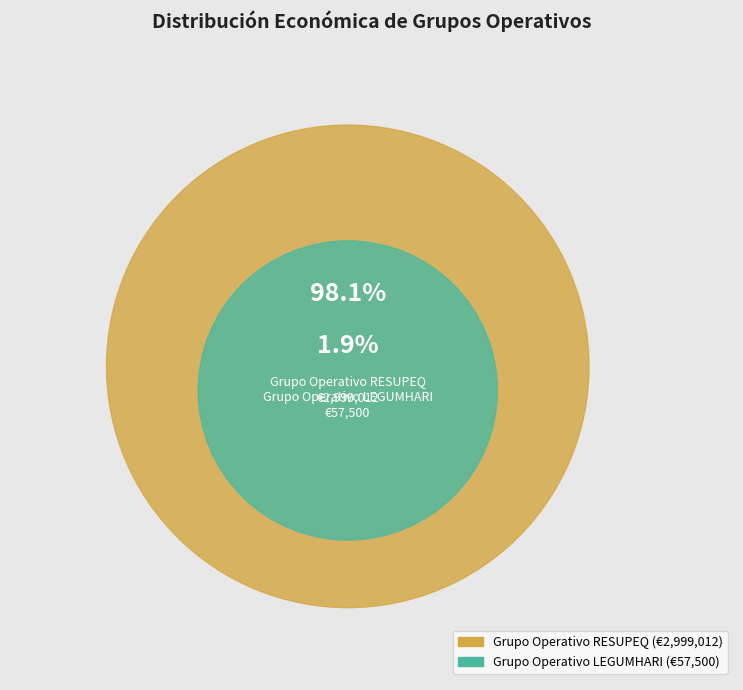

How many slices are in this pie chart?

2